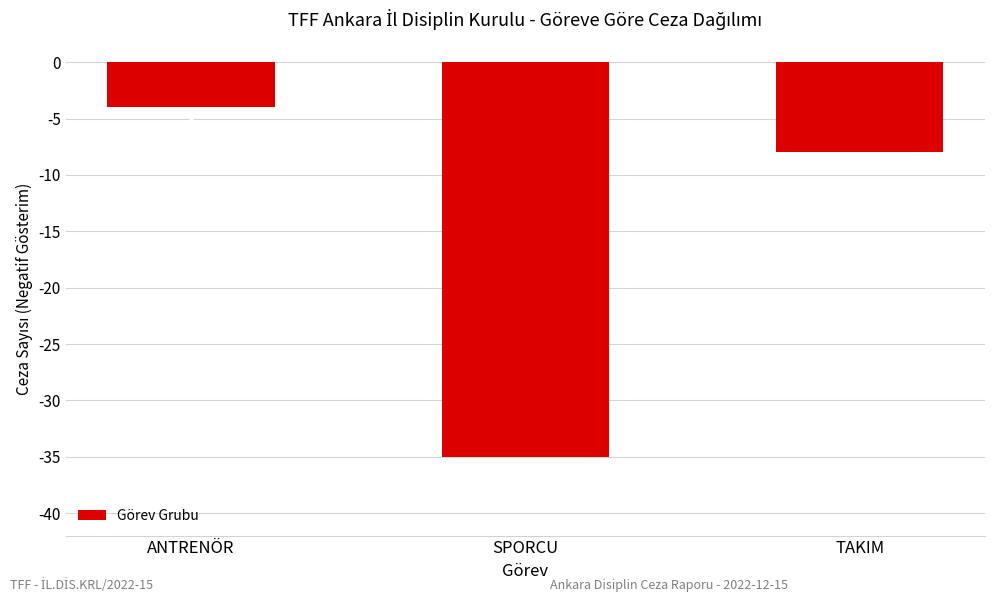

How many bars are there in total?

3